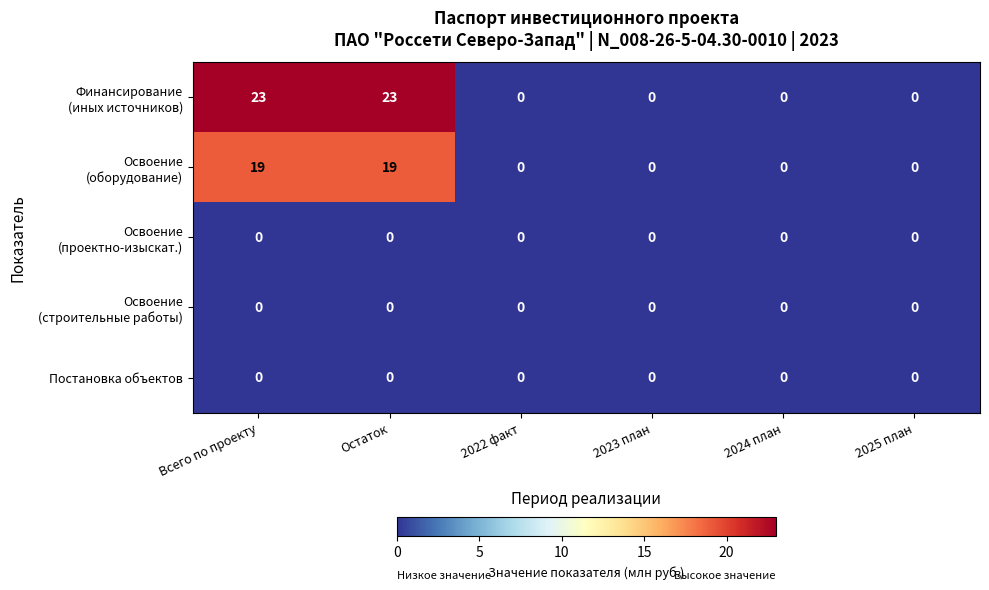

What is the maximum value shown in the chart?

23